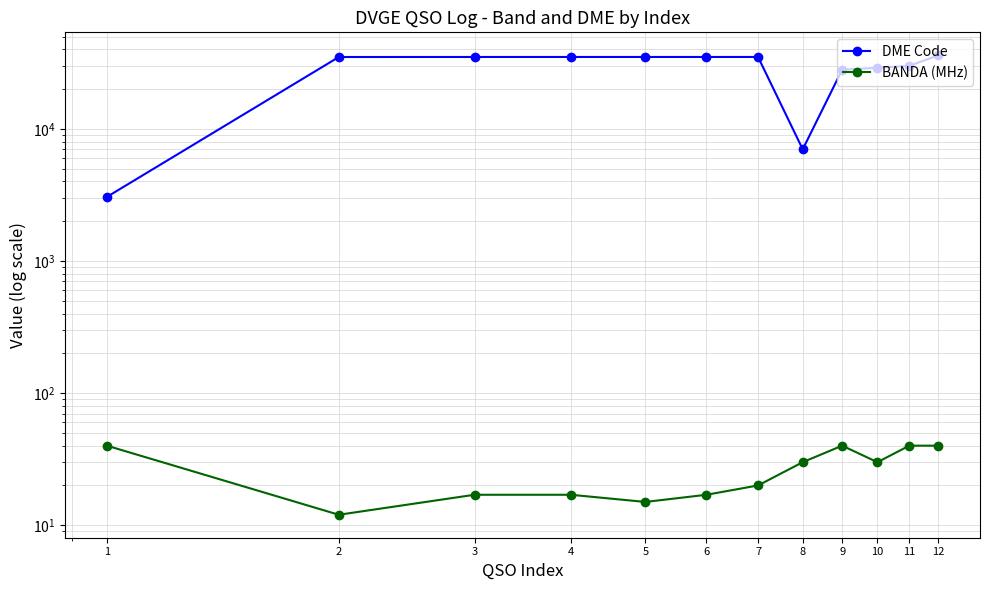

What is the value of the BANDA (MHz) point at the 6th from the left?

17